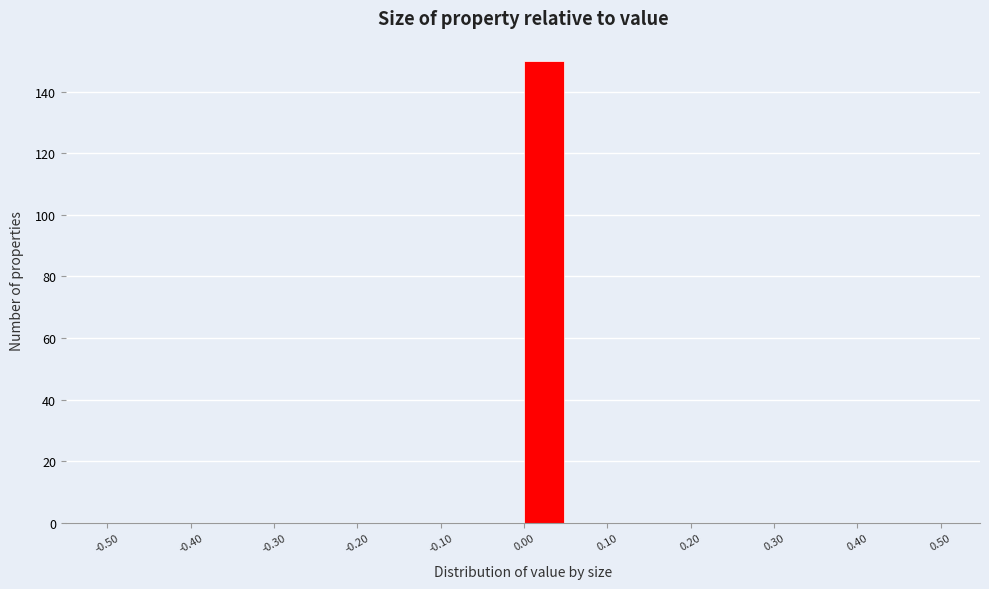

Reading left to right, list every bar in this chart as the range it spans on the x-axis followed by its height. The values are not printed on the chart, so give them approximately, as read against the axis.

-0.50 to -0.45: 0
-0.45 to -0.40: 0
-0.40 to -0.35: 0
-0.35 to -0.30: 0
-0.30 to -0.25: 0
-0.25 to -0.20: 0
-0.20 to -0.15: 0
-0.15 to -0.10: 0
-0.10 to -0.05: 0
-0.05 to 0.00: 0
0.00 to 0.05: 150
0.05 to 0.10: 0
0.10 to 0.15: 0
0.15 to 0.20: 0
0.20 to 0.25: 0
0.25 to 0.30: 0
0.30 to 0.35: 0
0.35 to 0.40: 0
0.40 to 0.45: 0
0.45 to 0.50: 0